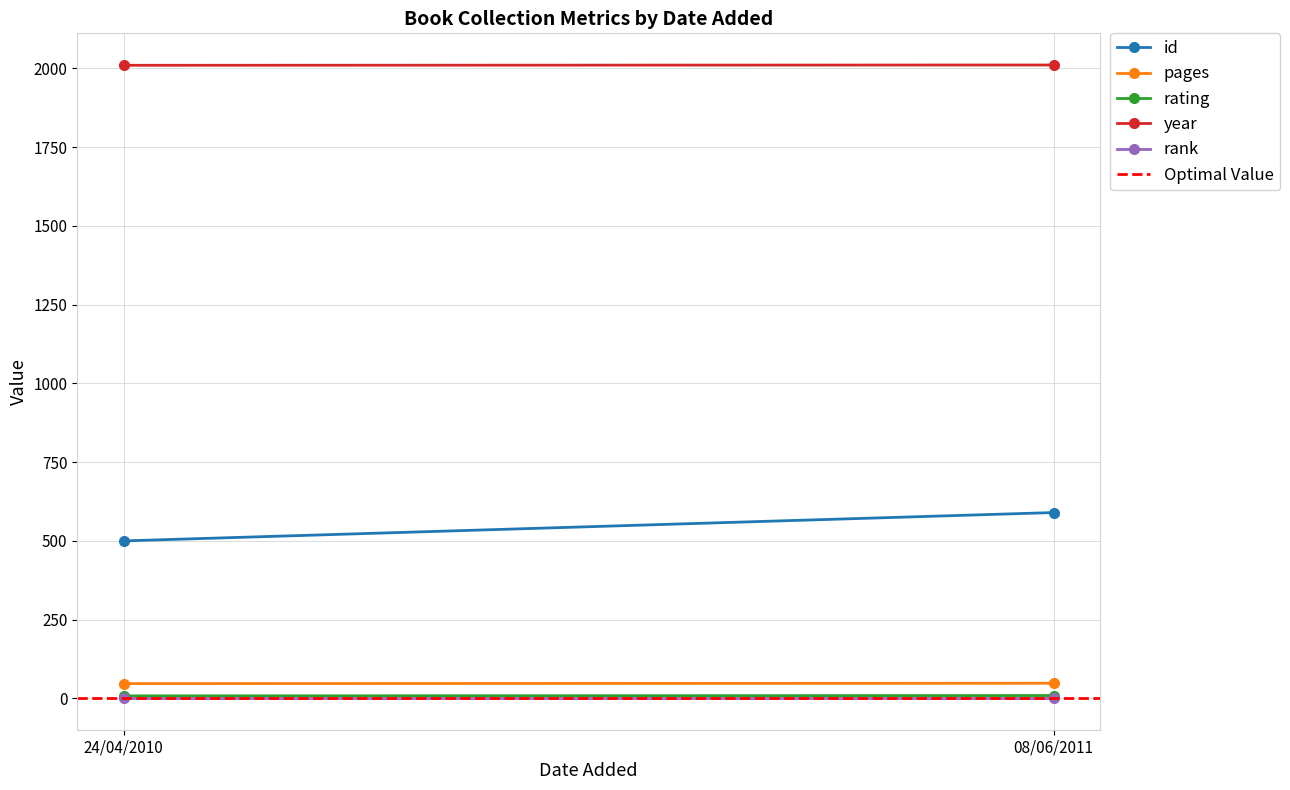

Reading left to right, what are all the values shown in this chart?

id: 24/04/2010=500	08/06/2011=590
pages: 24/04/2010=47	08/06/2011=48
rating: 24/04/2010=8	08/06/2011=9
year: 24/04/2010=2010	08/06/2011=2011
rank: 24/04/2010=1	08/06/2011=1
Optimal Value: 24/04/2010=1	08/06/2011=1